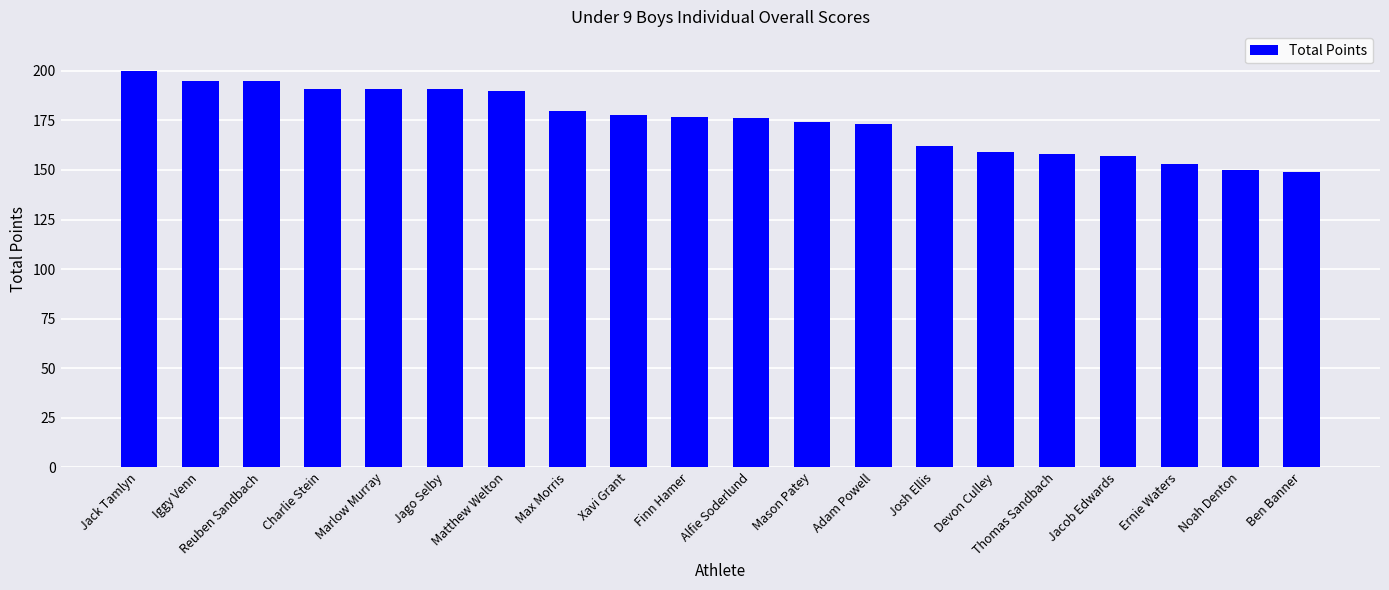

Is it true that the value at Josh Ellis is 162?

True